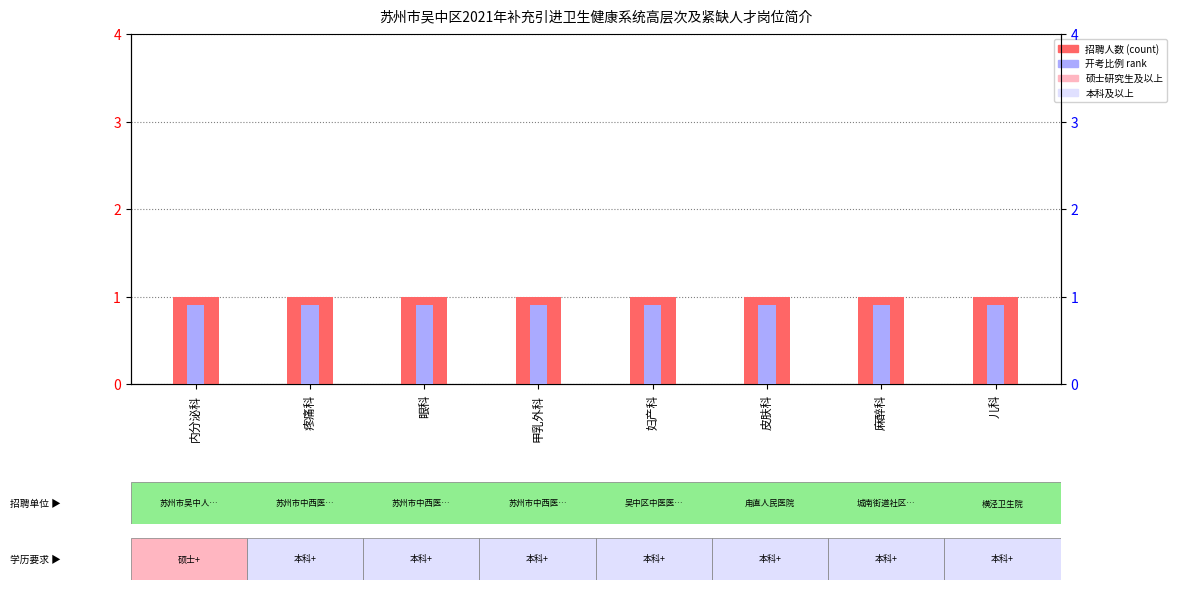

Is it true that 开考比例 rank equals 0.5 at 疼痛科?

False